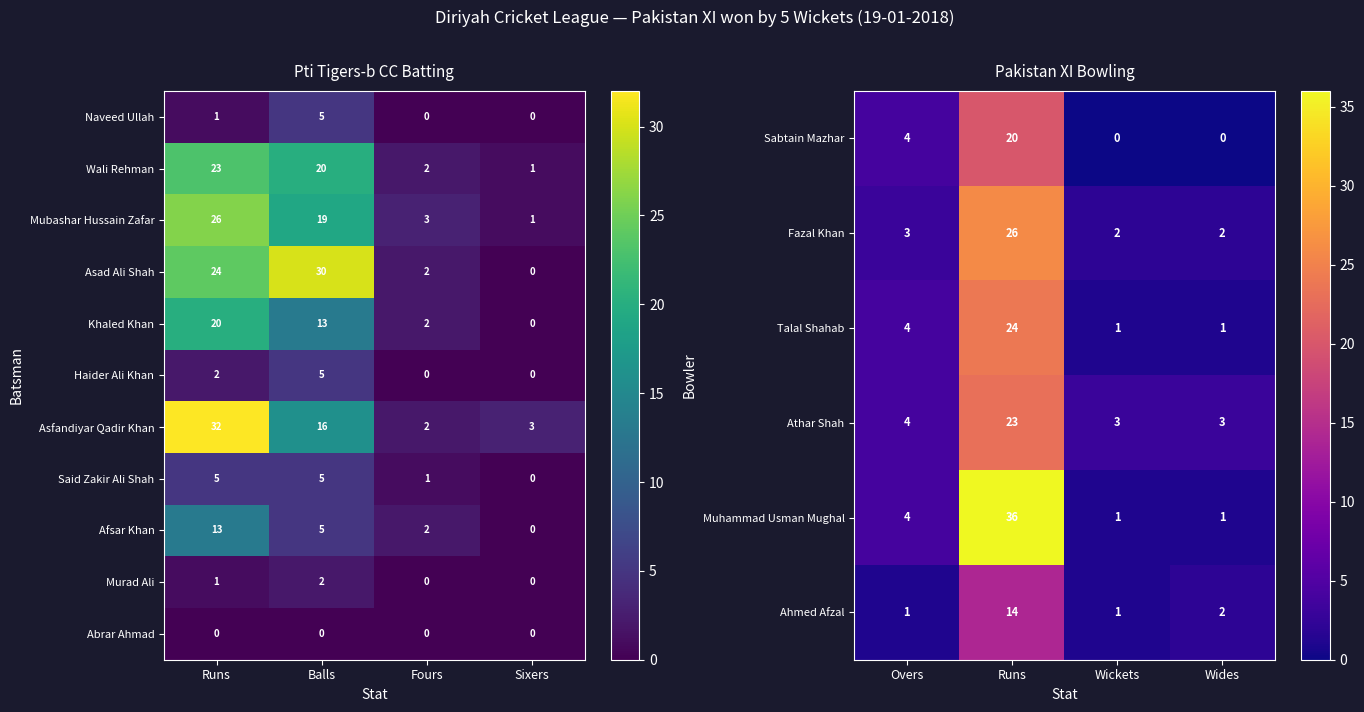

How many categories are shown in the chart?

4